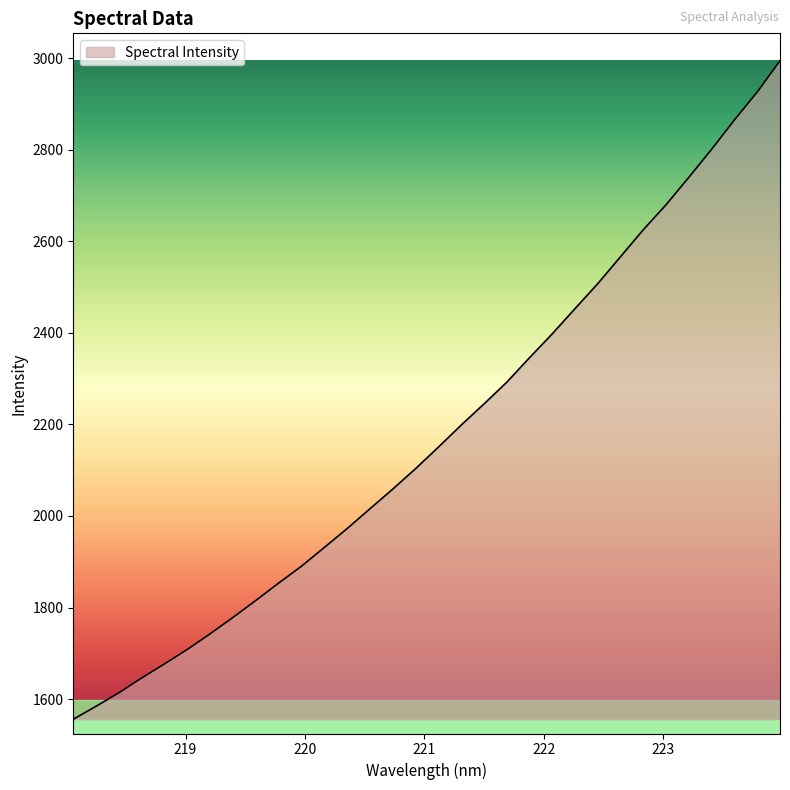

What is the smallest value displayed?

1555.9